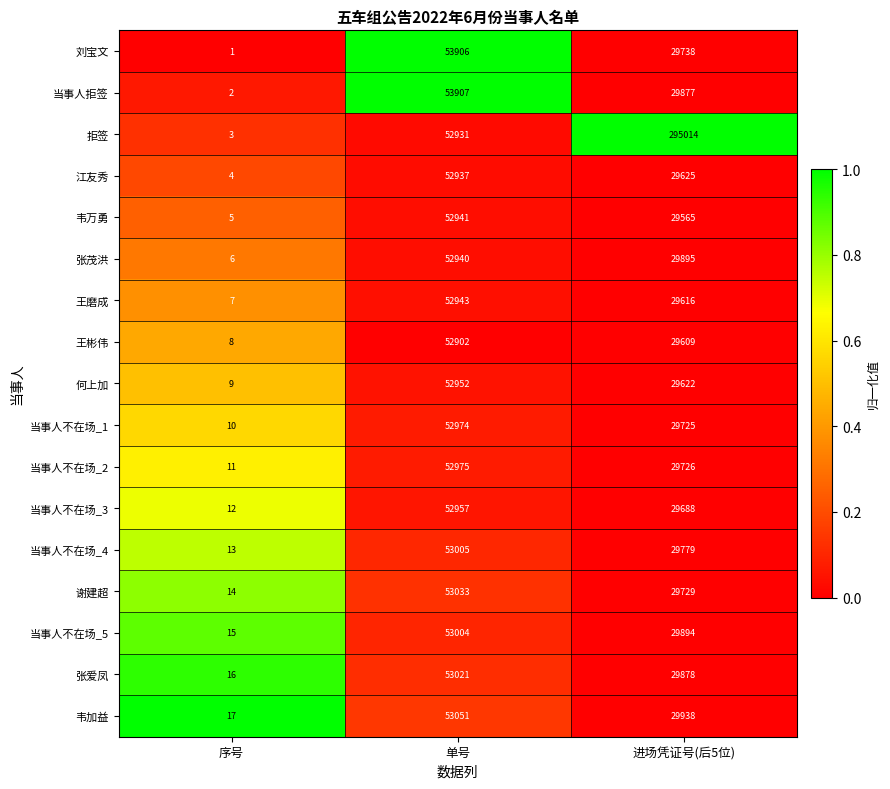

What is the total value across all series at 进场凭证号(后5位)?

770918